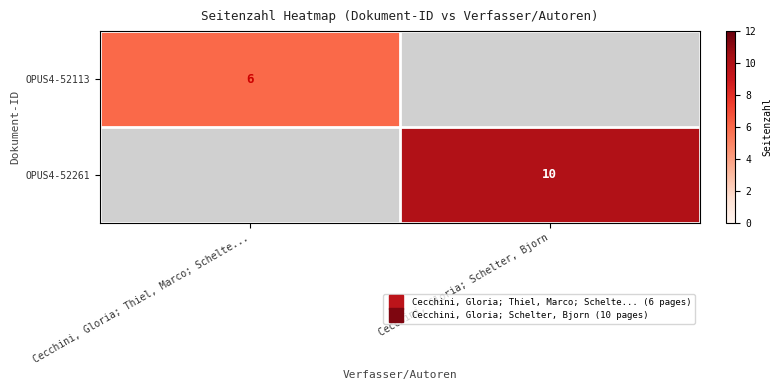

The OPUS4-52113 series shows 3 at Cecchini, Gloria; Thiel, Marco; Schelte.... True or false?

False